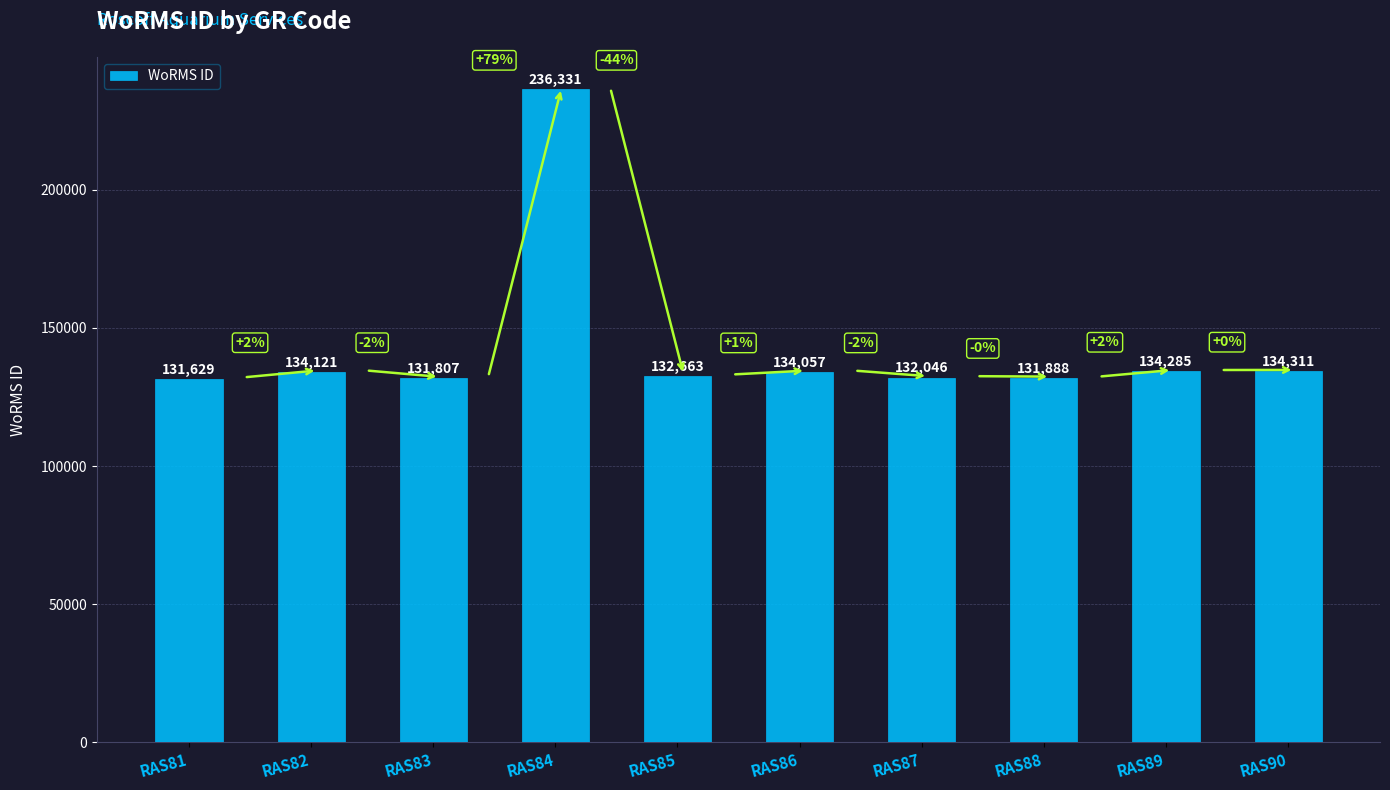

How many values are below 134057?

5